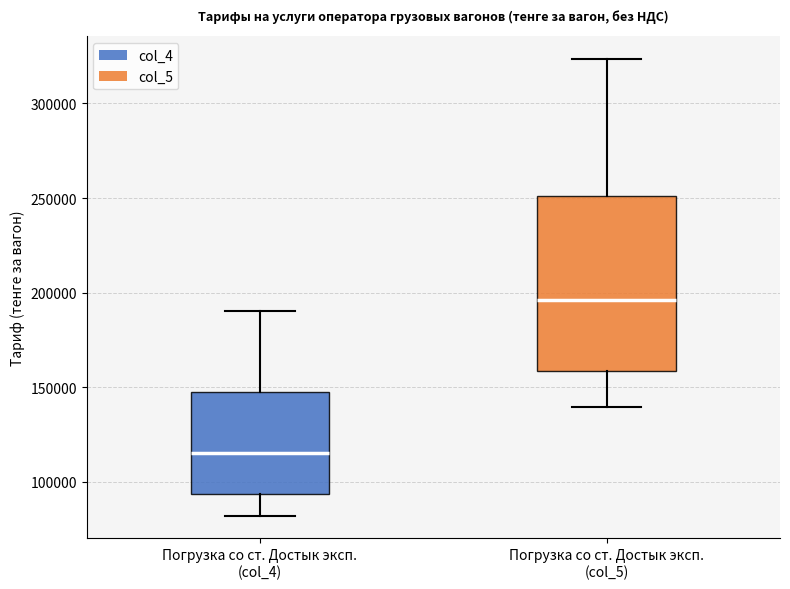

Which box's median line is the lowest?

Погрузка со ст. Достык эксп. (col_4)